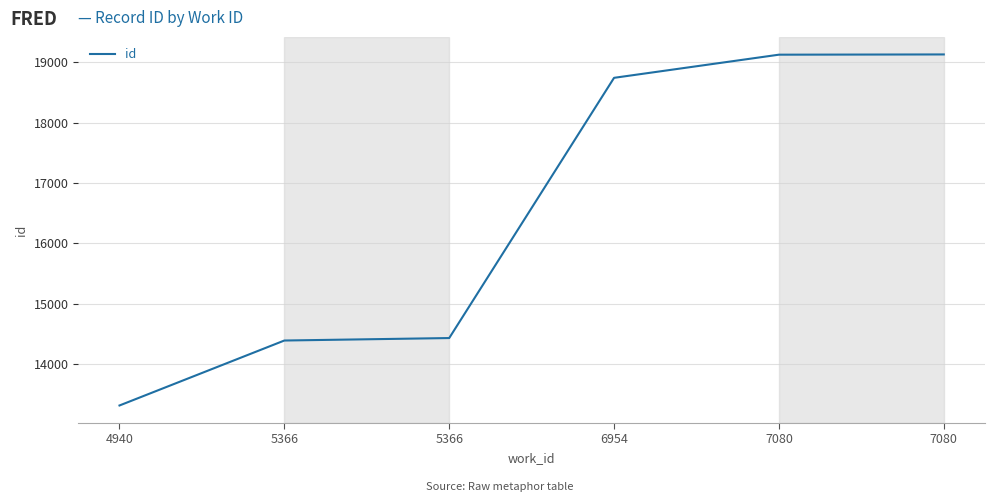

List the labels in order of value, largest first.

7080, 7080, 6954, 5366, 5366, 4940